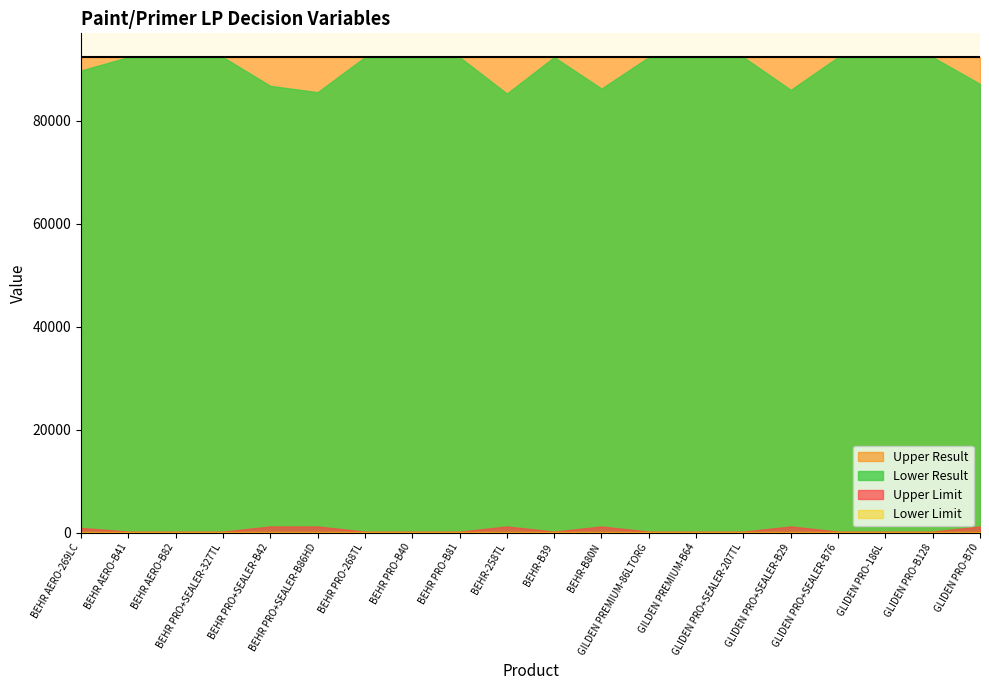

Between BEHR-258TL and GLIDEN PRO+SEALER-B76, which series saw the biggest shift?

Lower Result